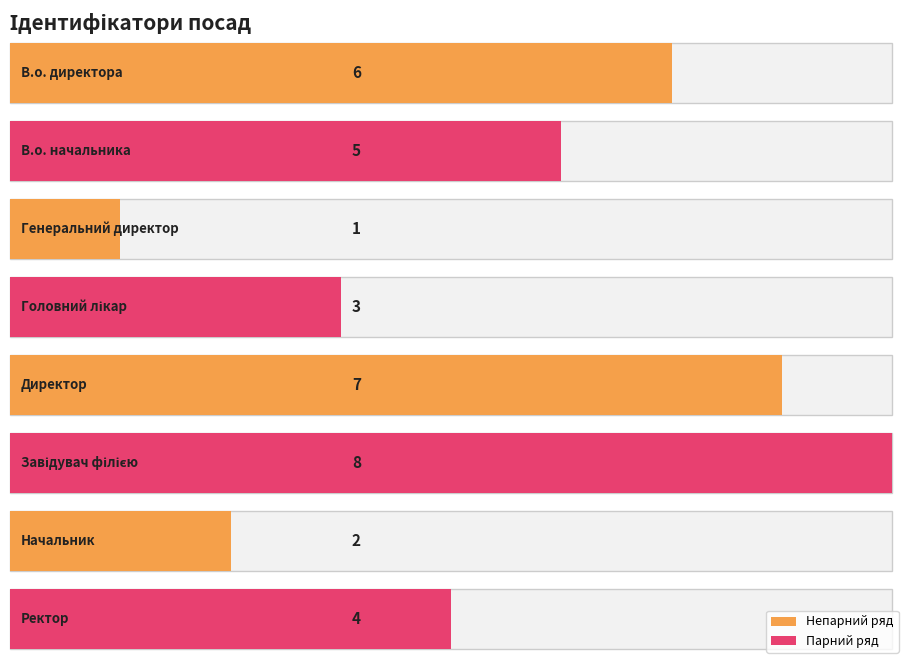

List the labels in order of value, smallest first.

Генеральний директор, Начальник, Головний лікар, Ректор, В.о. начальника, В.о. директора, Директор, Завідувач філією